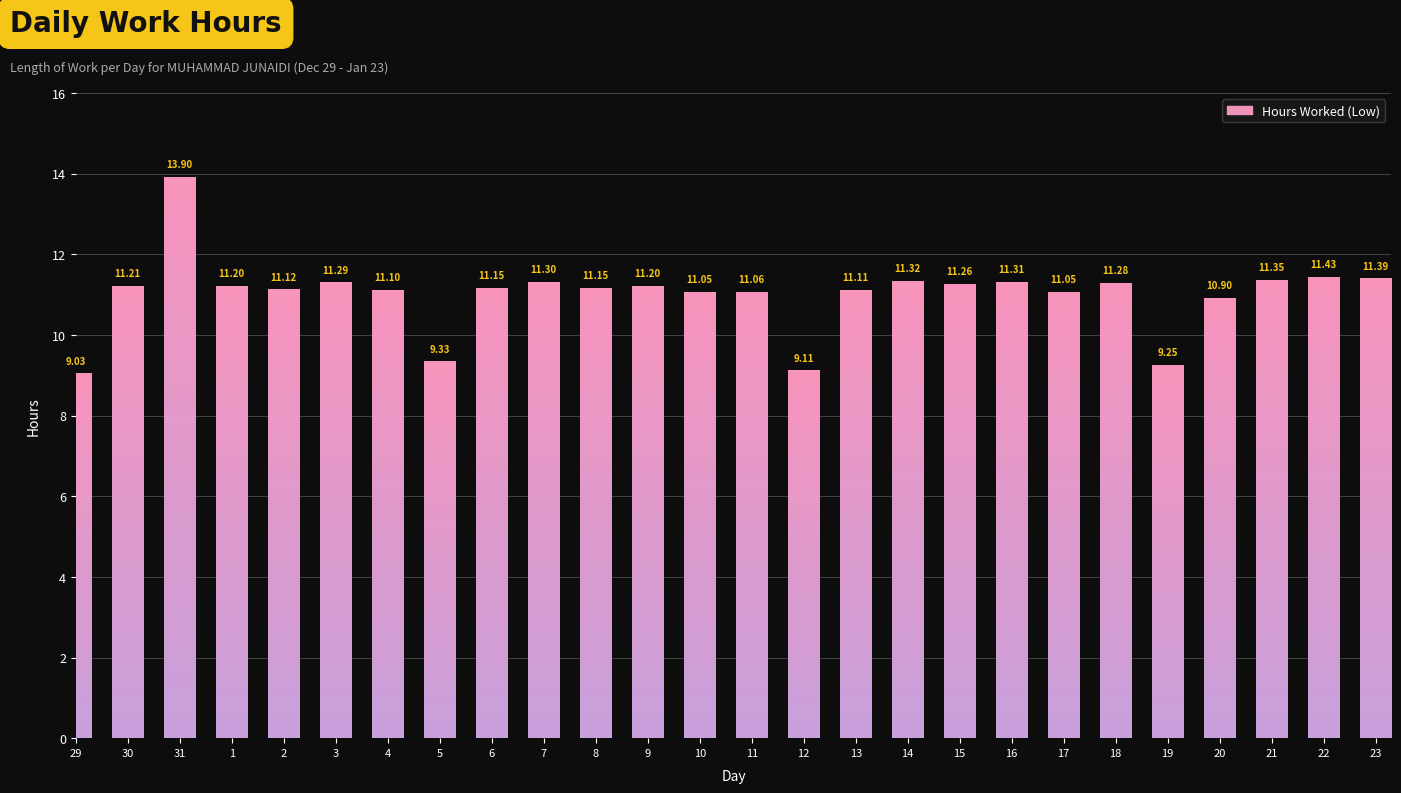

Approximately how many times larger is the value at 1 compared to 7?

1.0